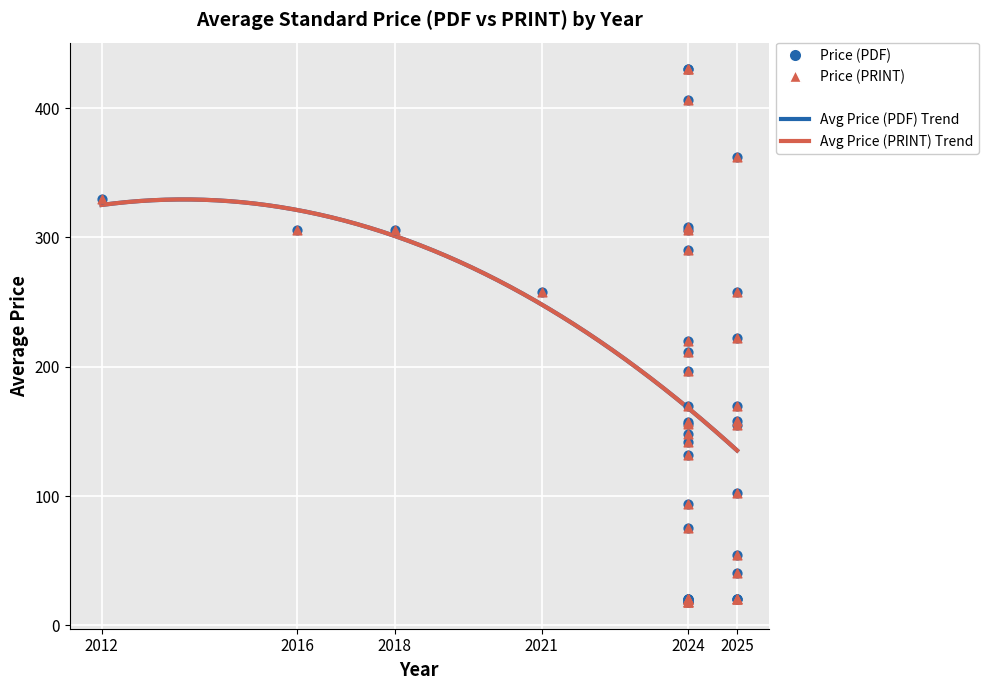

Is the value of Price (PRINT) at 2015 greater than the value of Price (PDF) at 2018?

No